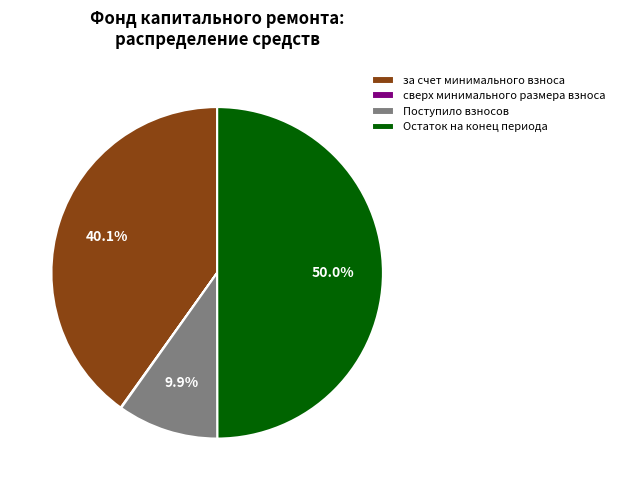

Which category has the biggest portion of the pie?

Остаток на конец периода